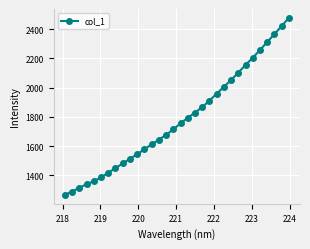

What is the sum of all values?

57057.3